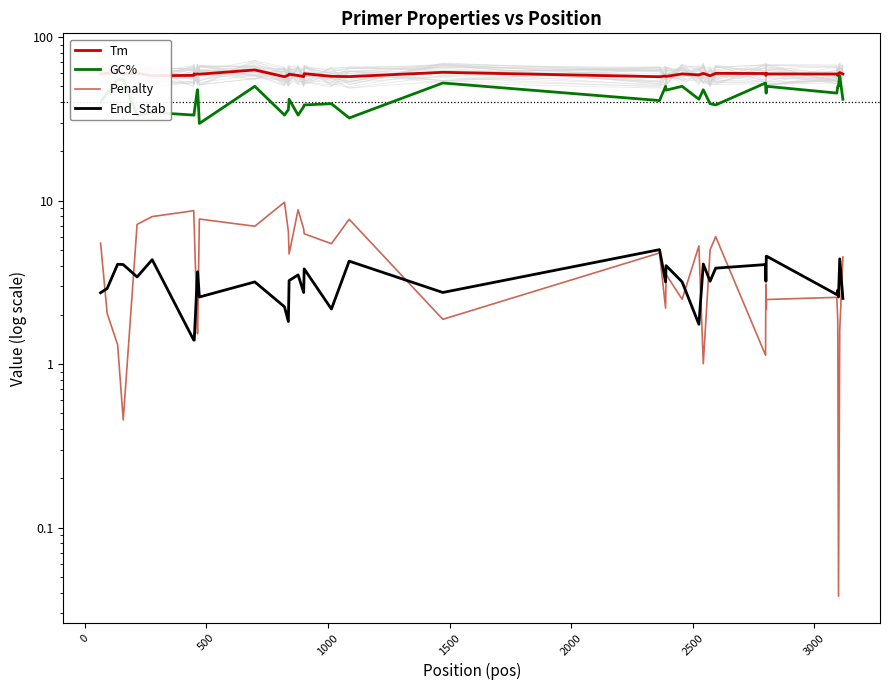

Is the value of Penalty at 28 greater than the value of Tm at 26?

No